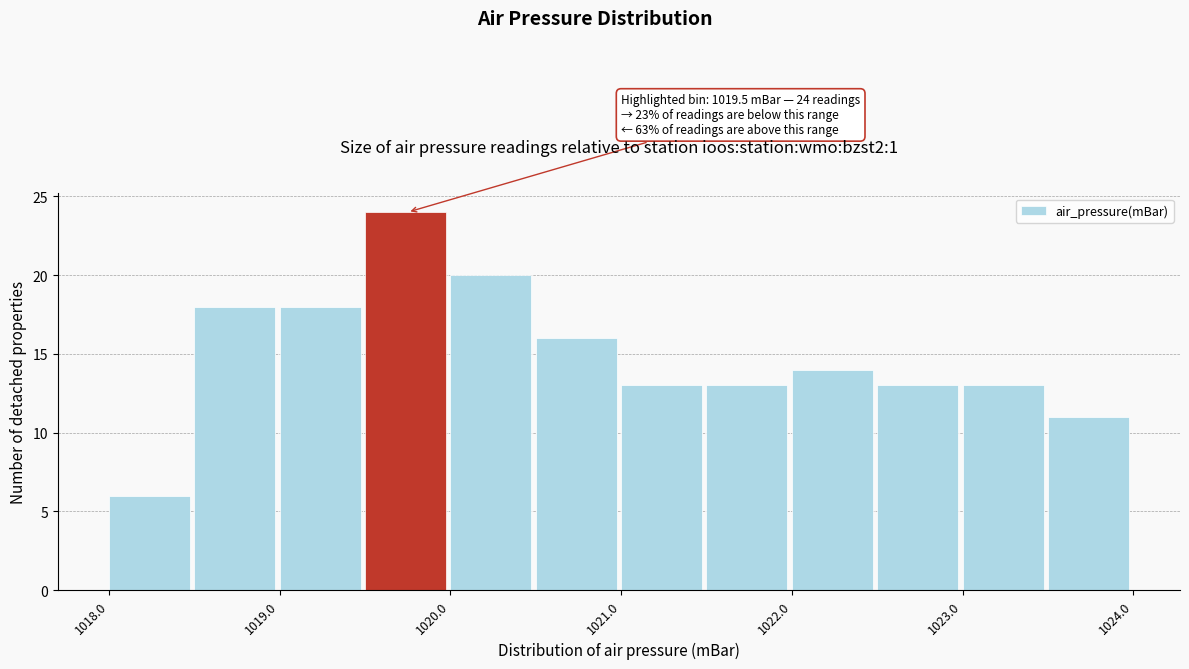

Over which range of the x-axis is the bar tallest?

1019.5 to 1020.0